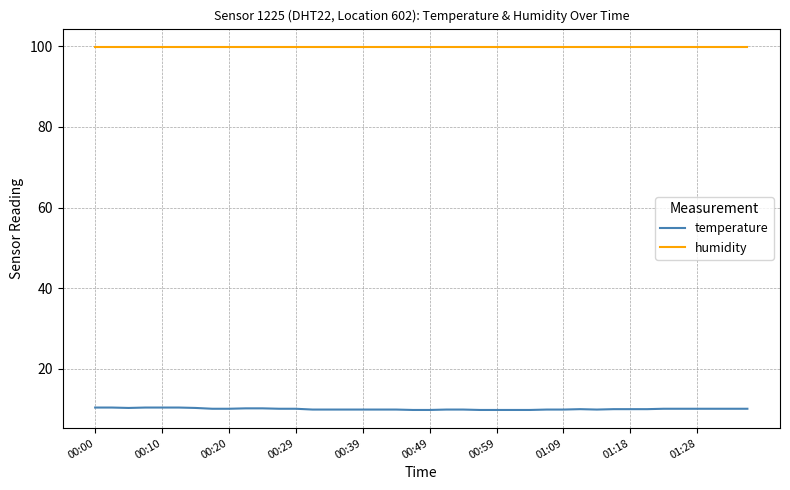

Which series has the largest range (max minus min)?

temperature